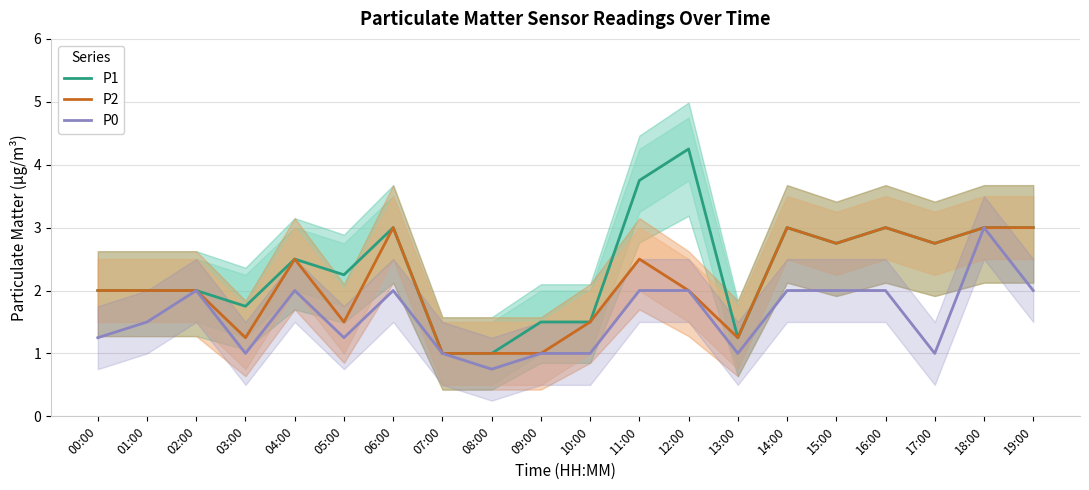

What is the label of the 16th point from the left?

15:00